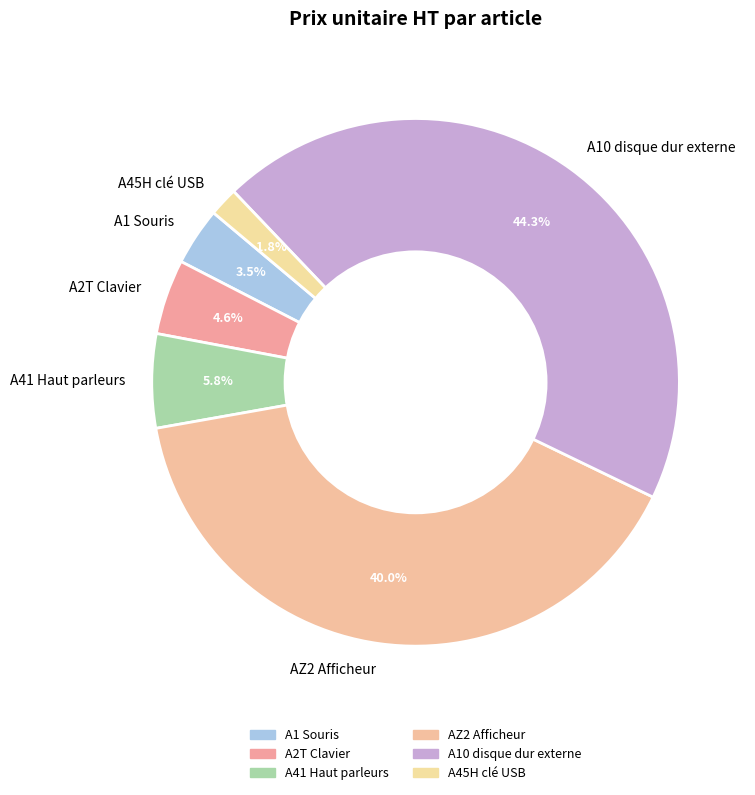

Combined, do A2T Clavier and AZ2 Afficheur account for over 50%?

No